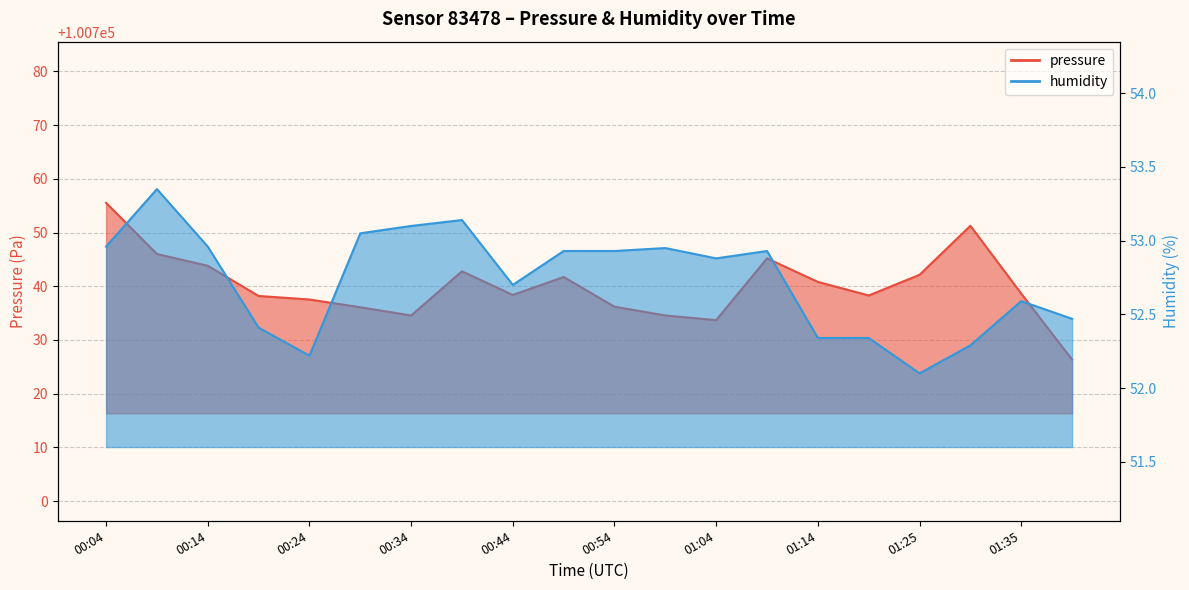

The value of humidity at 00:59 is 75.7. True or false?

False